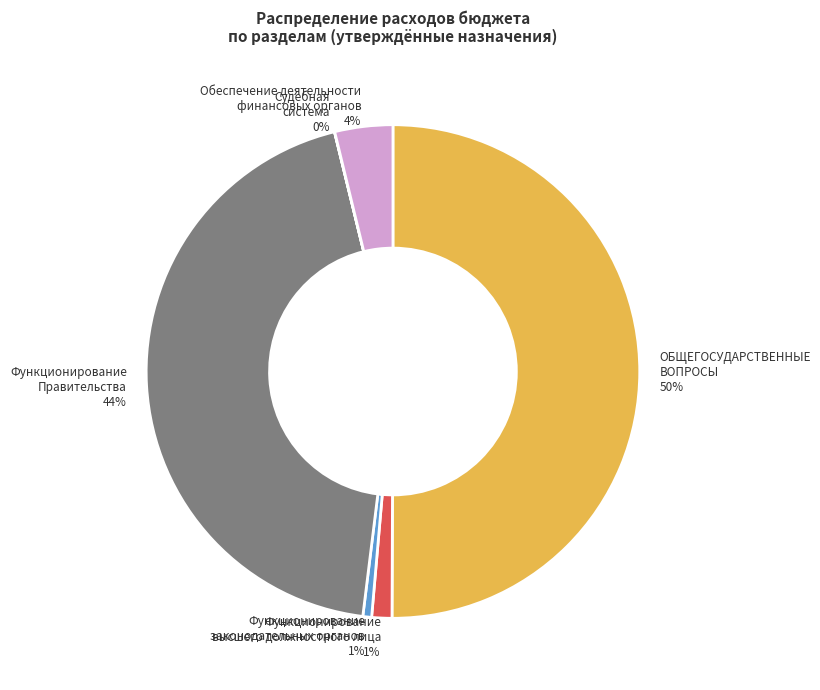

Combined, do Обеспечение деятельности финансовых органов 4% and Функционирование высшего должностного лица 1% account for over 50%?

No